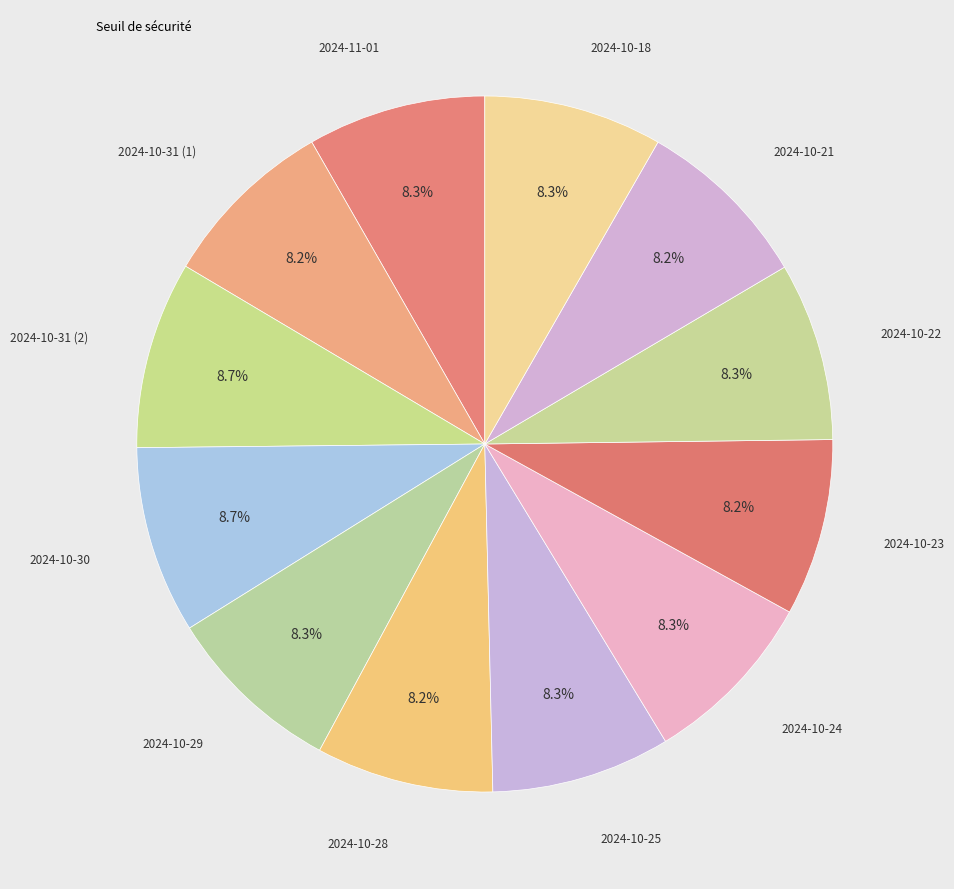

How many segments does this pie chart have?

12